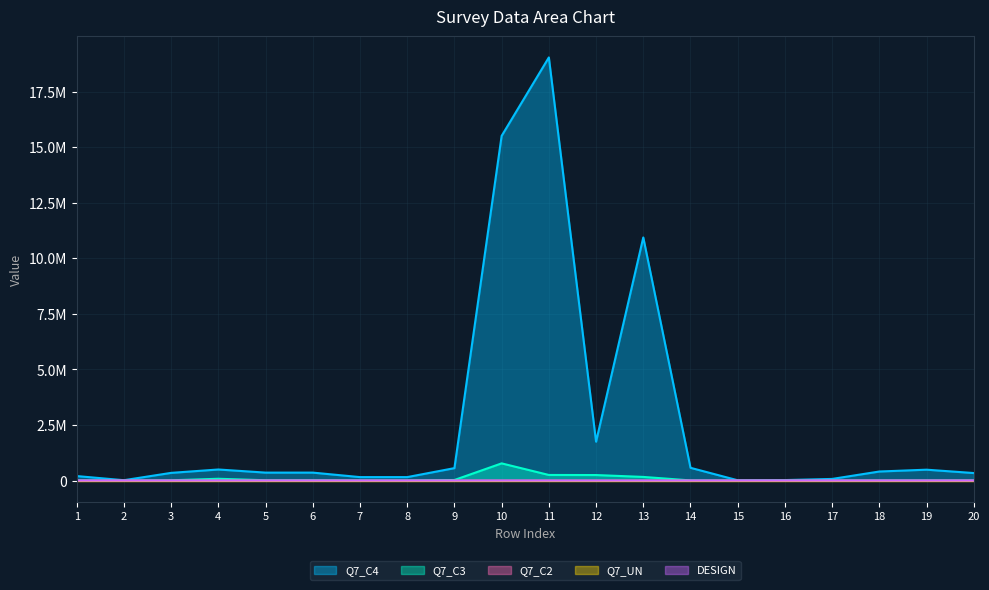

What is the highest value of the DESIGN series?

7